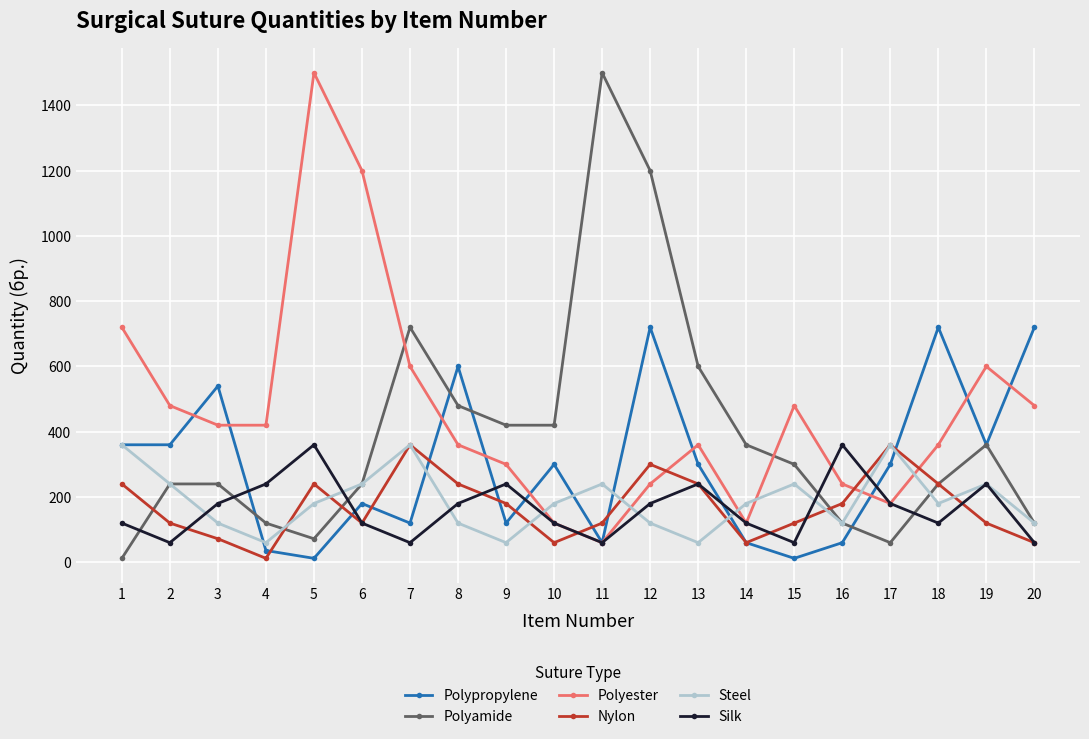

What is the sum of the Silk values at 7 and 9?

300